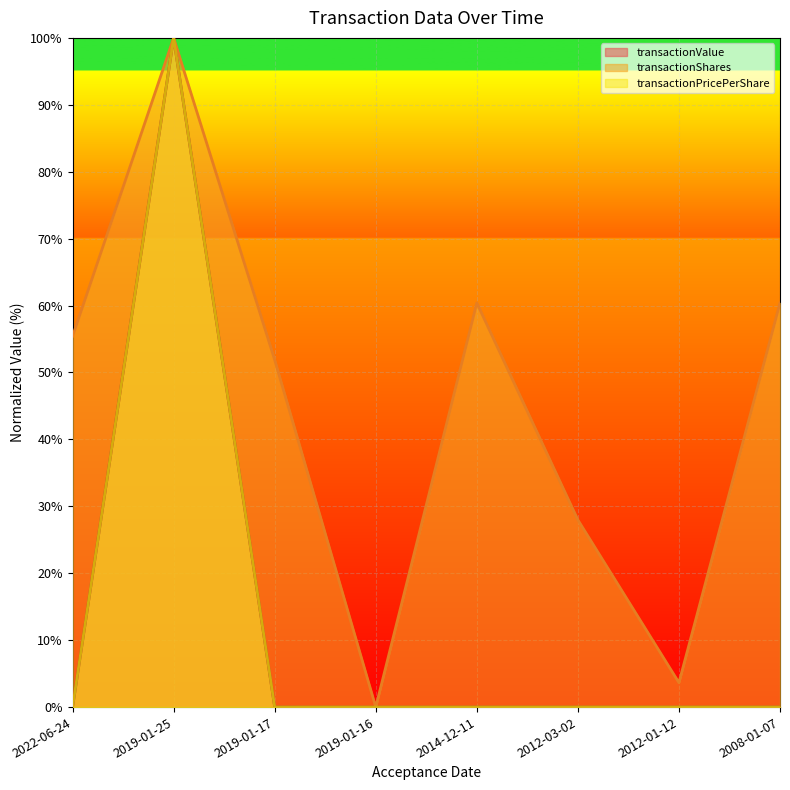

How many lines are shown in the chart?

3